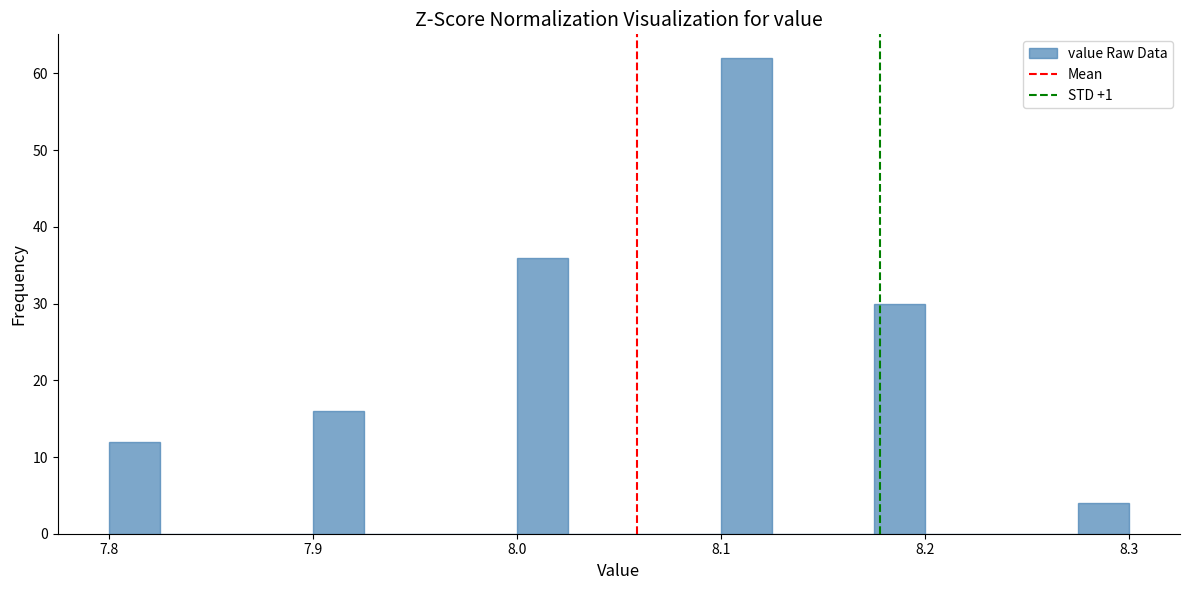

Read against the x-axis, roughly where is the centre of the tallest bar?

8.11